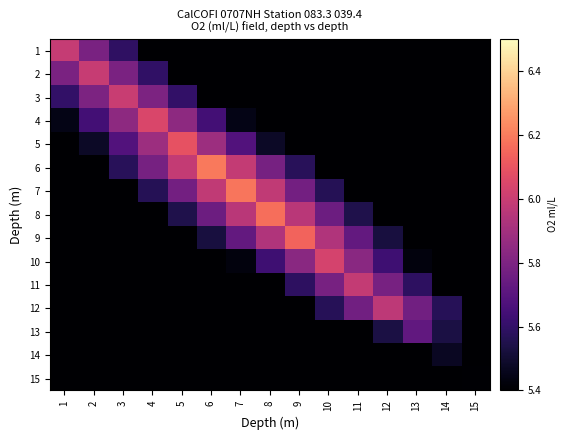

What is the minimum value shown in the chart?

2.9